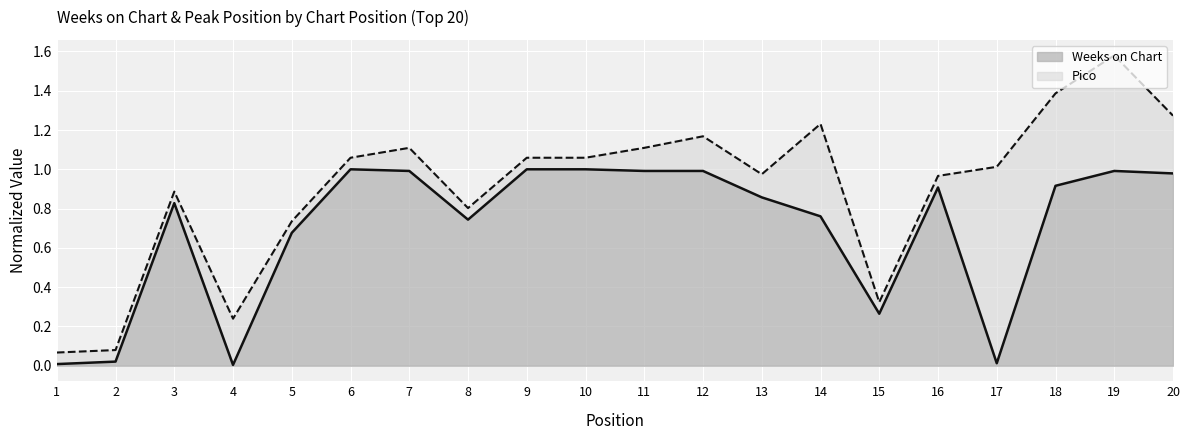

What is the value of the Pico (line) point at the 5th from the left?

0.7